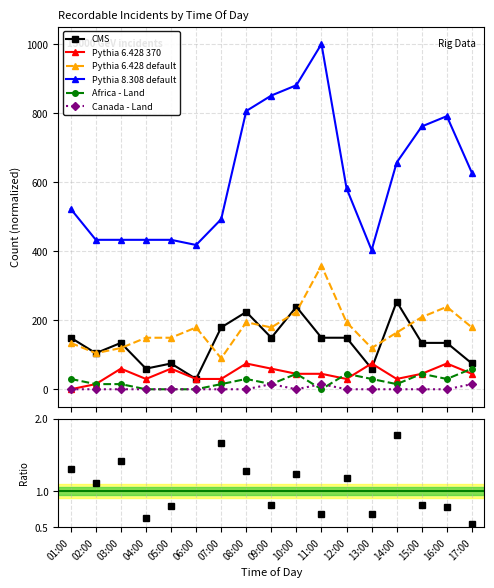

At which label is Middle East - Land closest to 223?

10:00